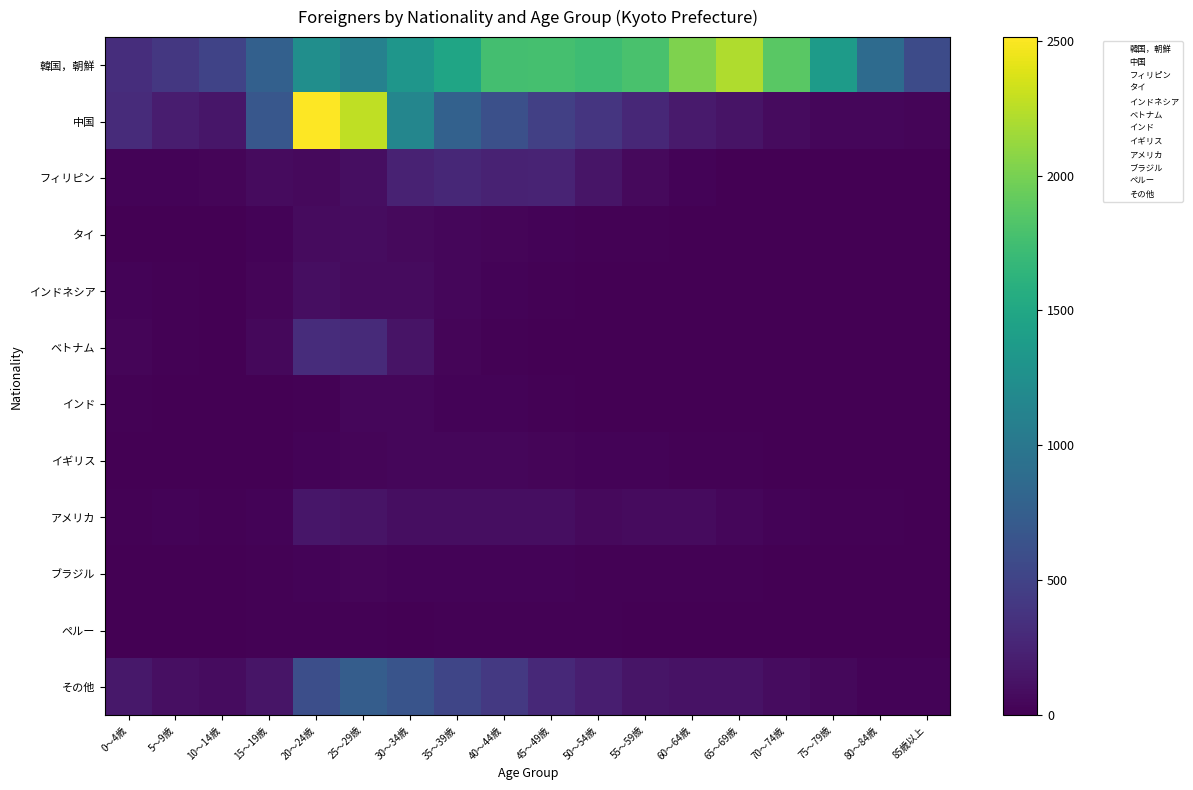

Between 55～59歳 and 50～54歳, which is larger?

55～59歳